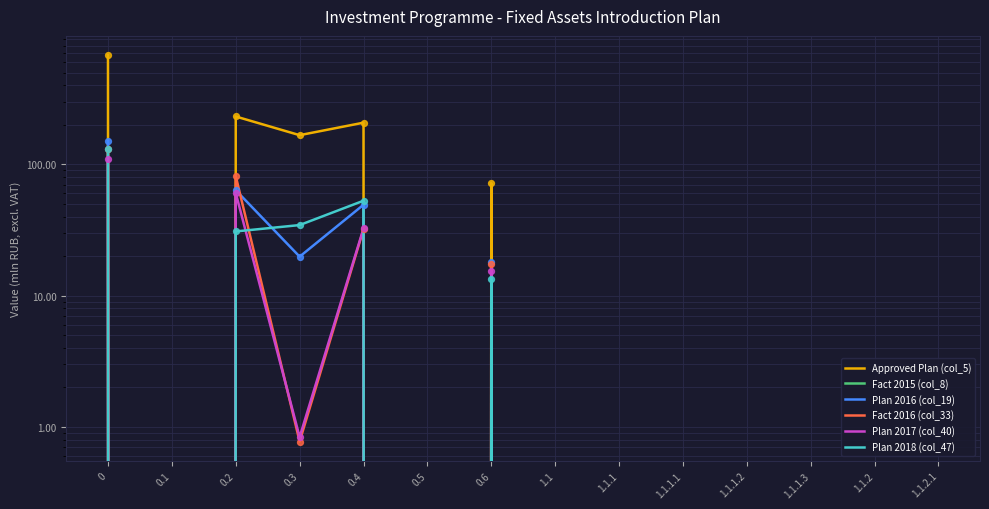

Which series reaches the maximum Y coordinate?

Approved Plan (col_5)